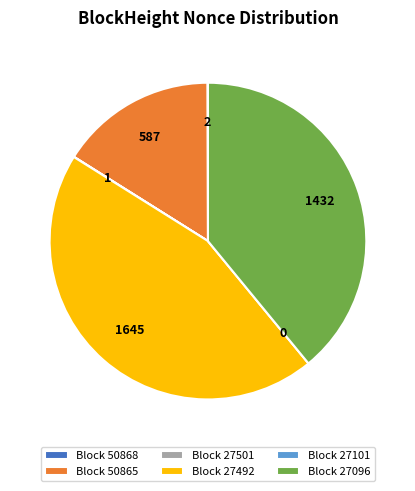

What is the largest slice in the pie chart?

Block 27492